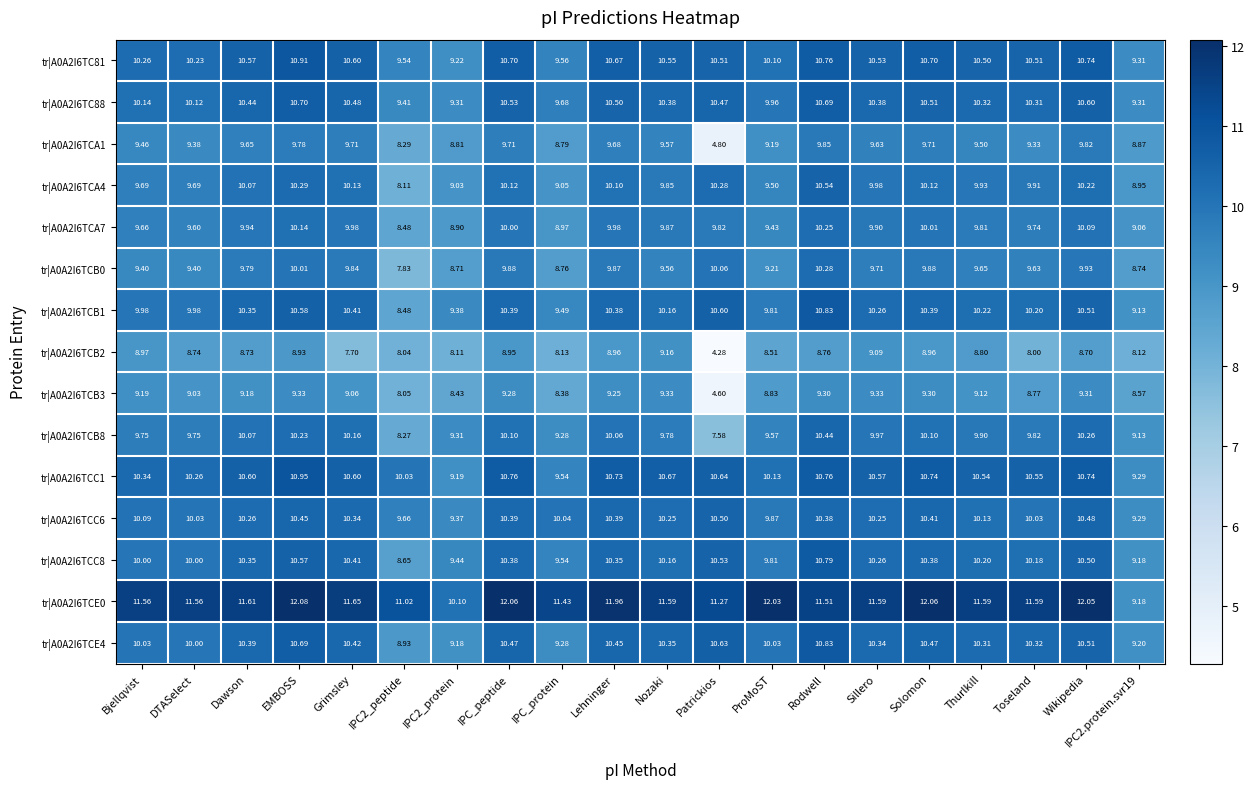

At which category does the chart reach its peak across all series?

EMBOSS